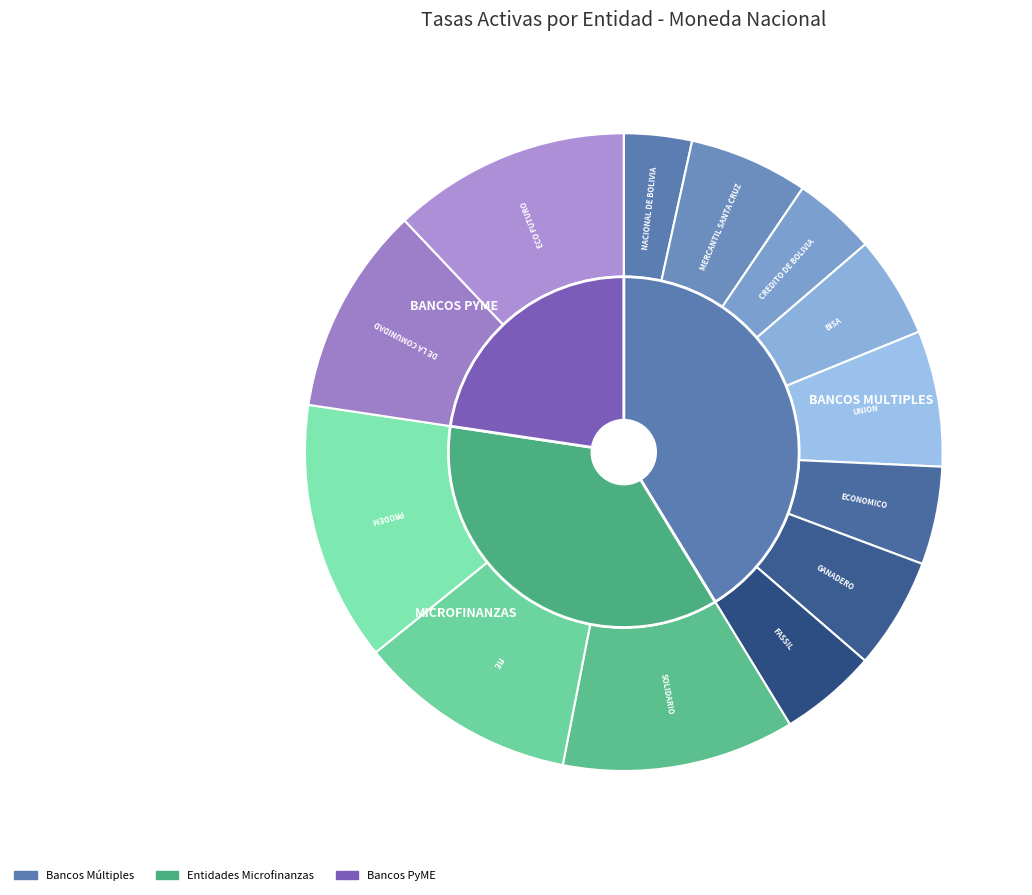

To the nearest percent, what percentage of the pie is ECONOMICO?

5%